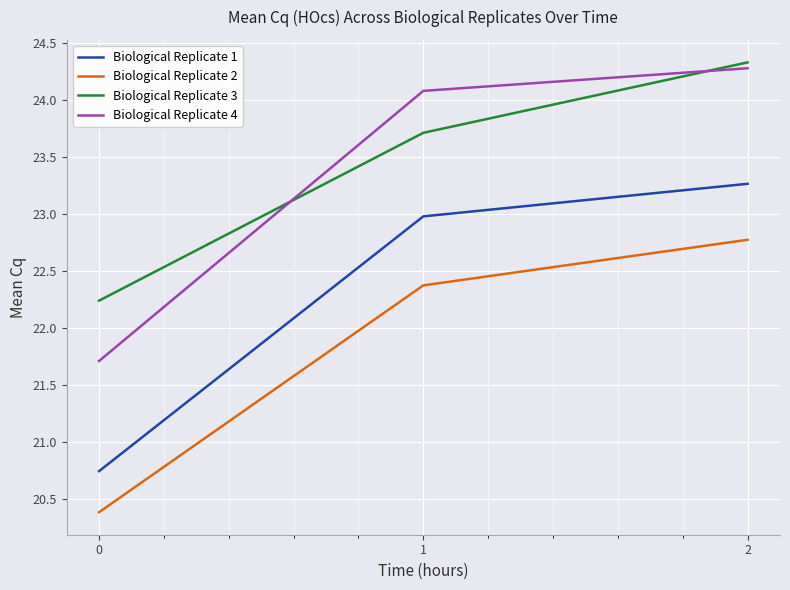

What is the difference between the Biological Replicate 2 values at 2 and 0?

2.4